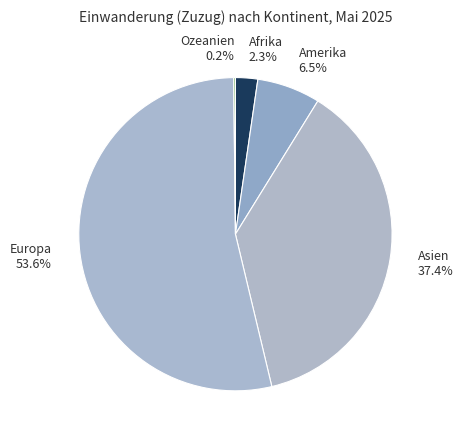

Between Amerika 6.5% and Asien 37.4%, which is larger?

Asien 37.4%